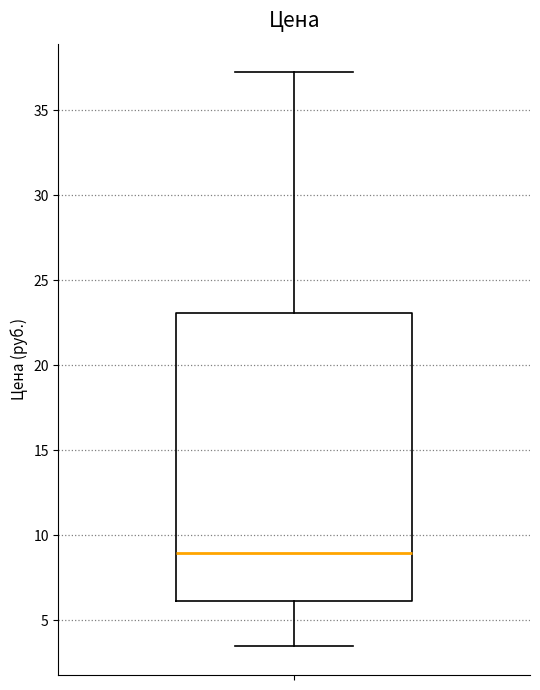

Read this box plot against the y-axis: the position of the median line, the range covered by the box, and the ends of both whiskers. The values are not printed on the chart, so give them approximately, as read against the axis.

median 9.0, box 6.0 to 23.0, whiskers 3.5 to 37.0